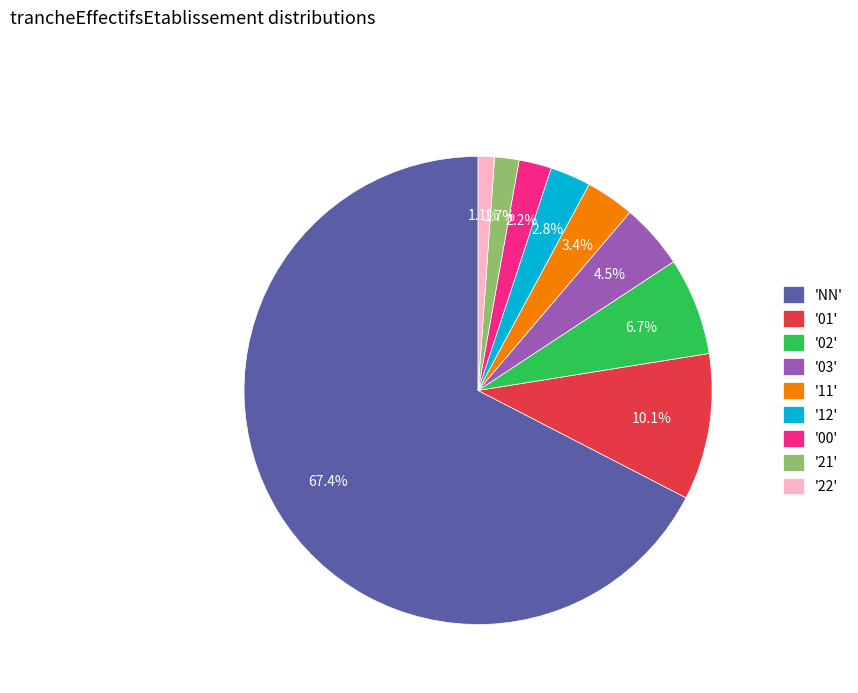

Do '21' and '03' together represent more than half of the pie?

No